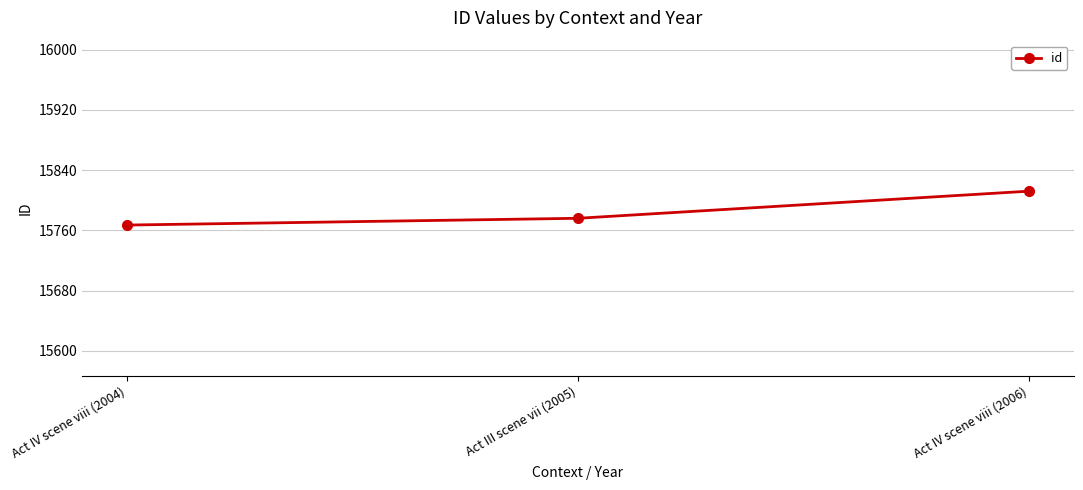

Between Act III scene vii (2005) and Act IV scene viii (2006), which is larger?

Act IV scene viii (2006)